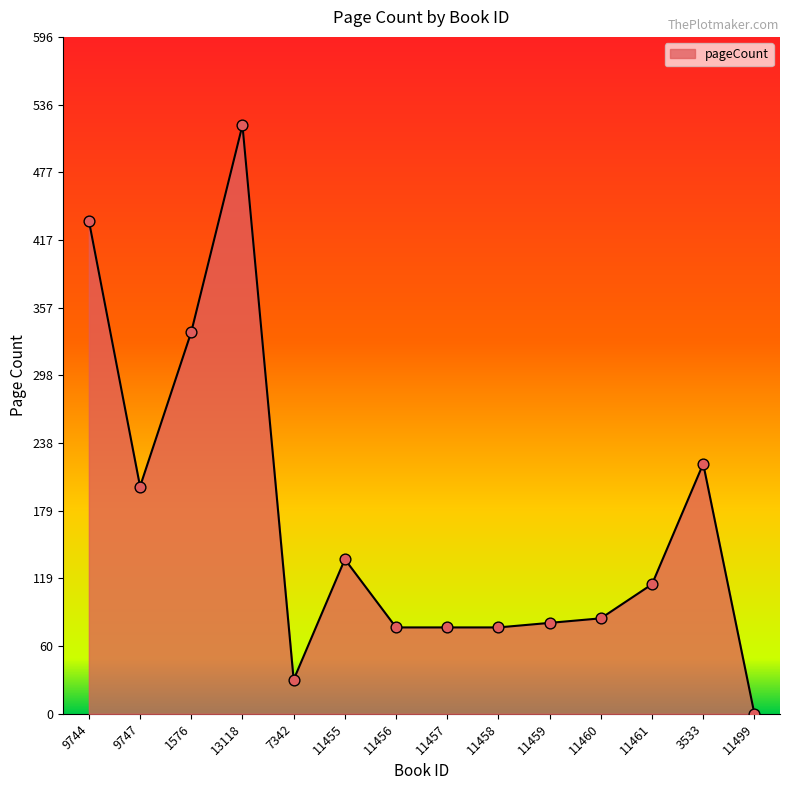

Approximately how many times larger is the value at 9744 compared to 11460?

5.2